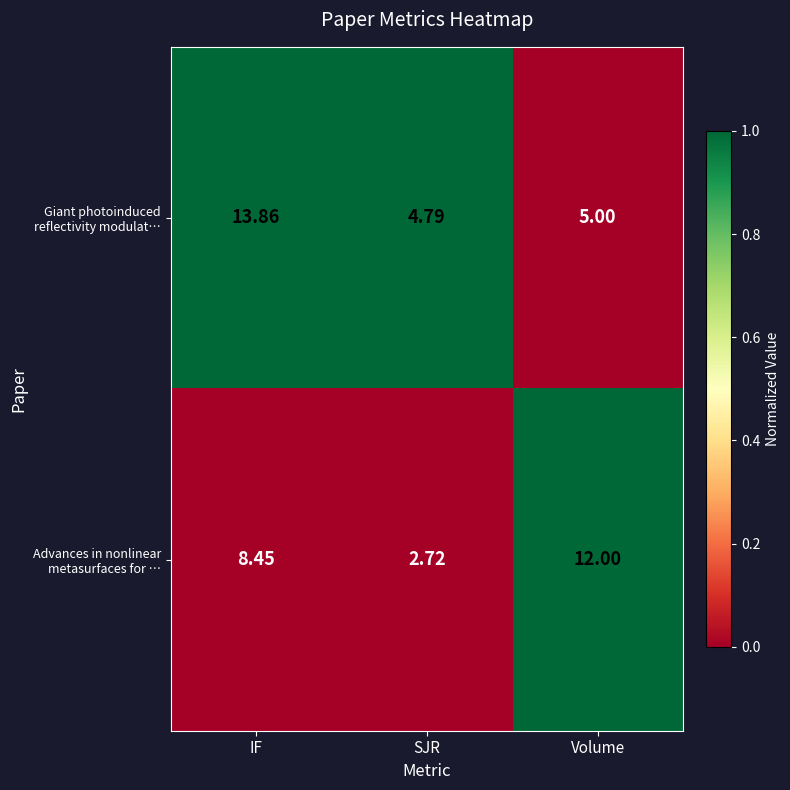

Which category has the lowest value across all series?

SJR